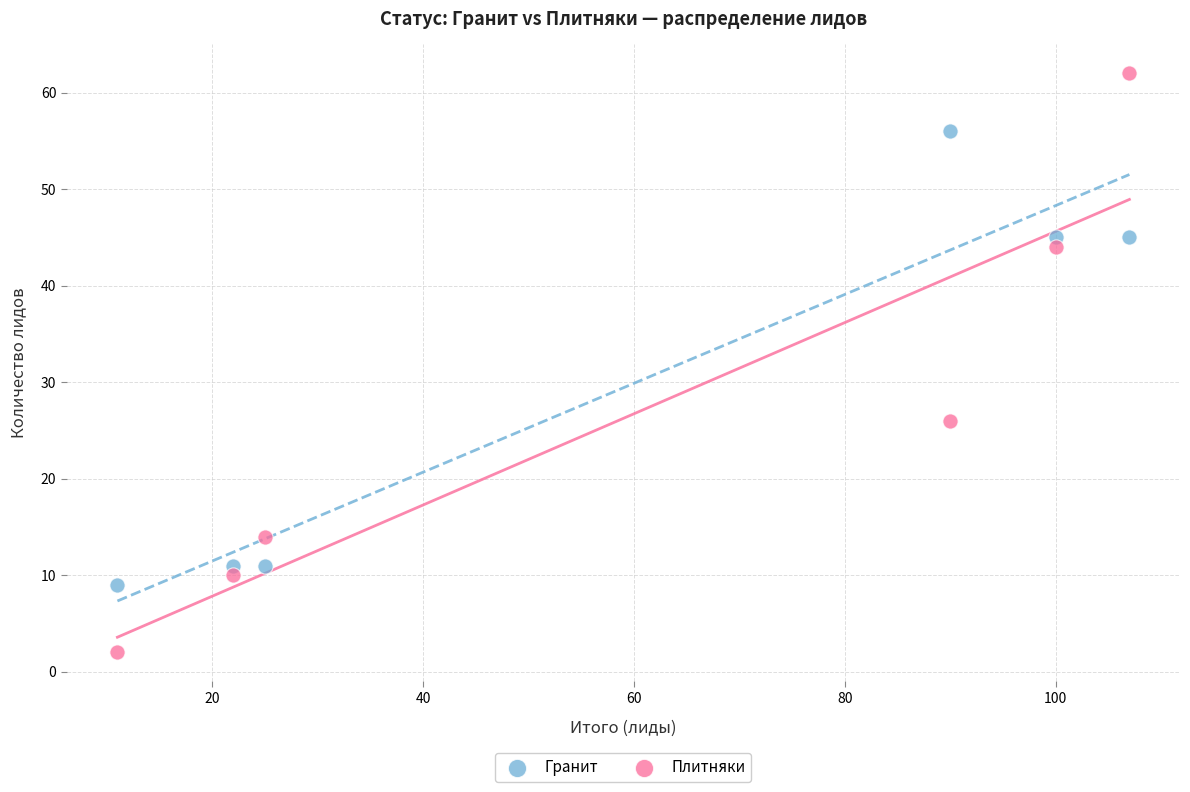

Which series reaches the maximum Y coordinate?

Плитняки